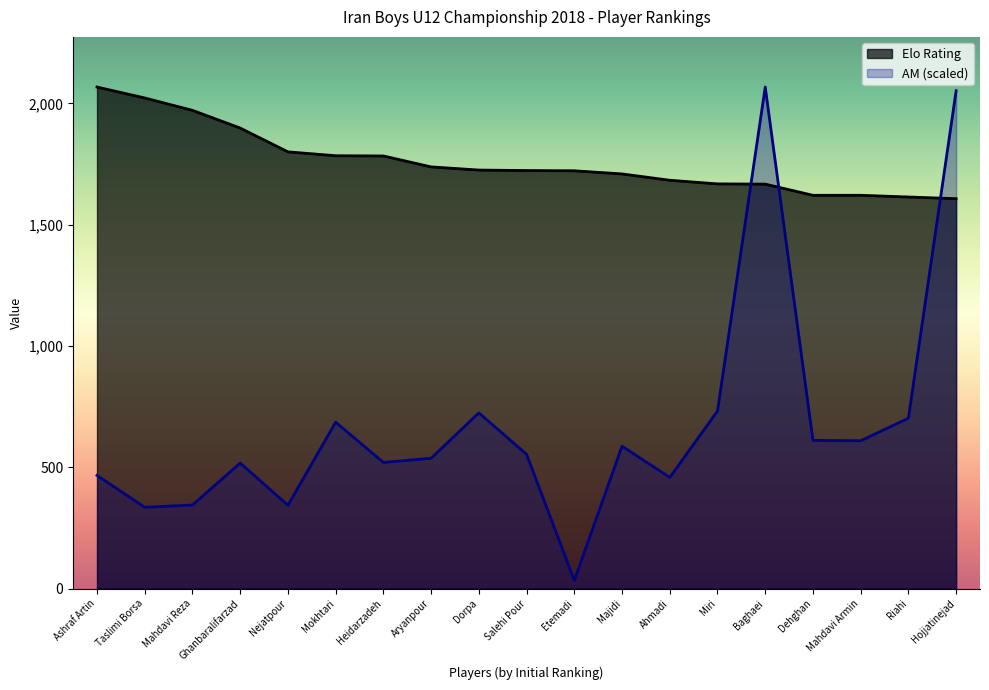

What is the label of the 18th point from the left?

Riahi